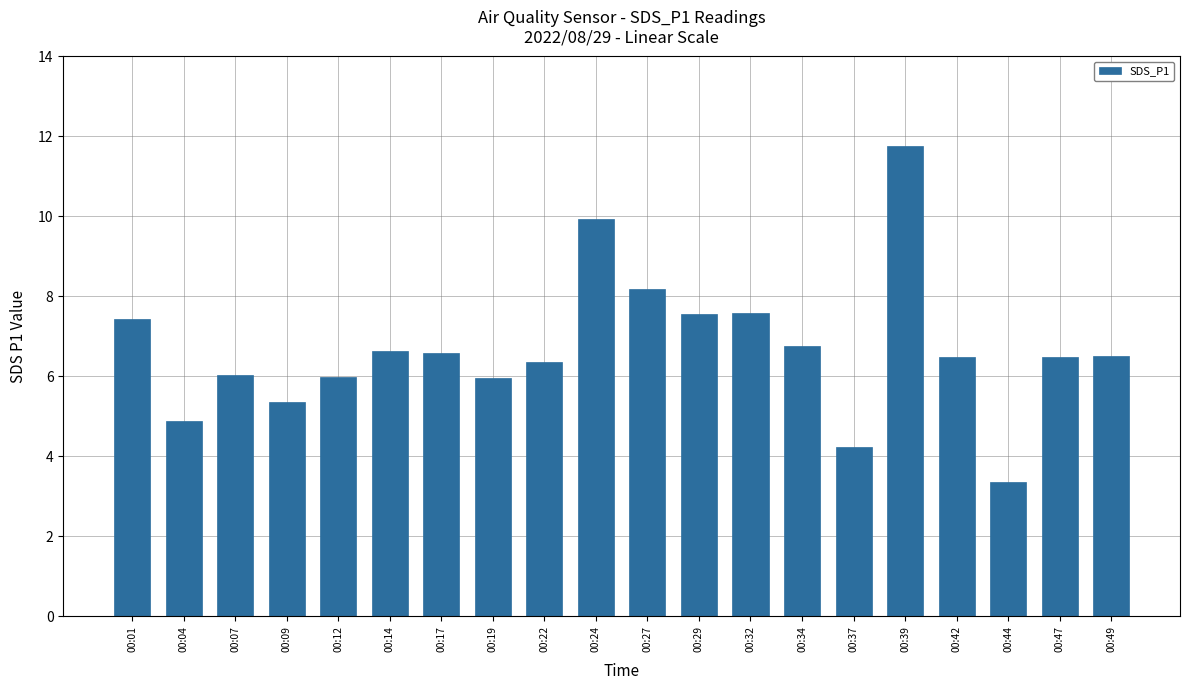

What is the value of the 2nd bar from the left?

4.9